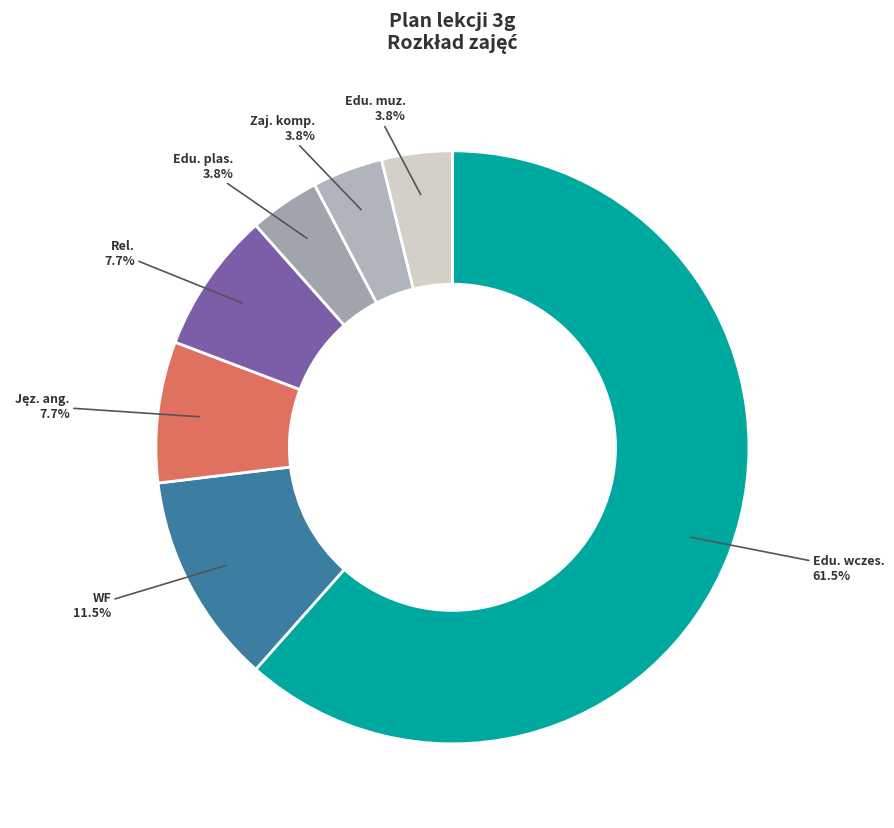

To the nearest percent, what is the average slice percentage?

14%